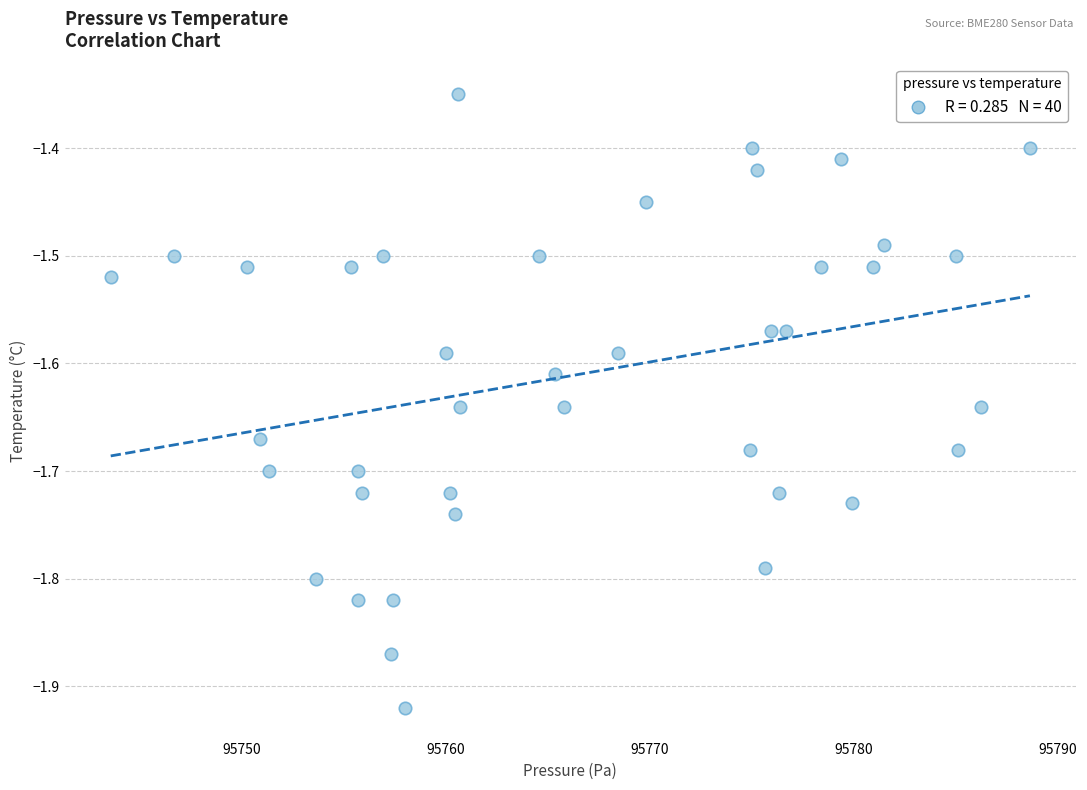

What is the range of Y values (max minus min)?

0.6